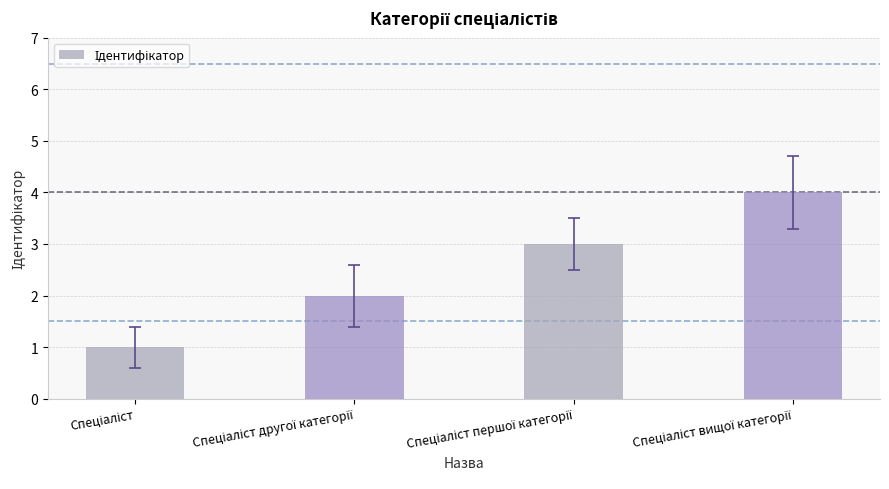

What is the value of the 4th bar from the left?

4